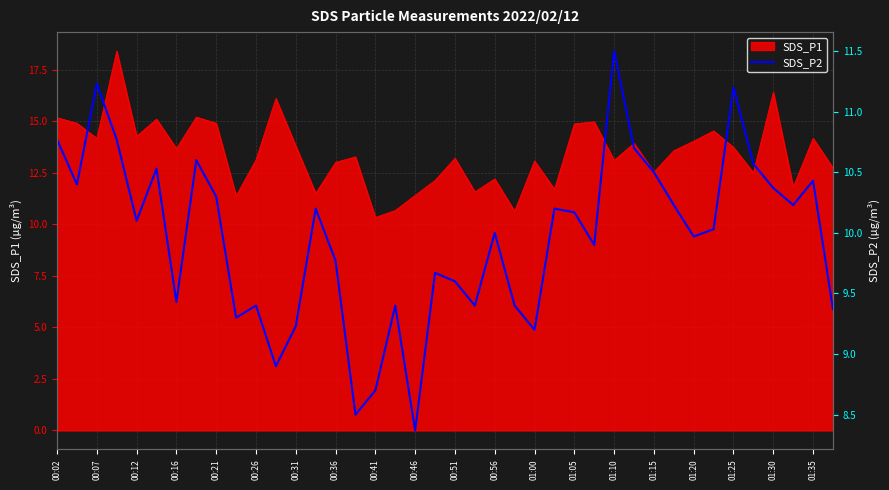

The value of SDS_P1 at 01:30 is 10.8. True or false?

False